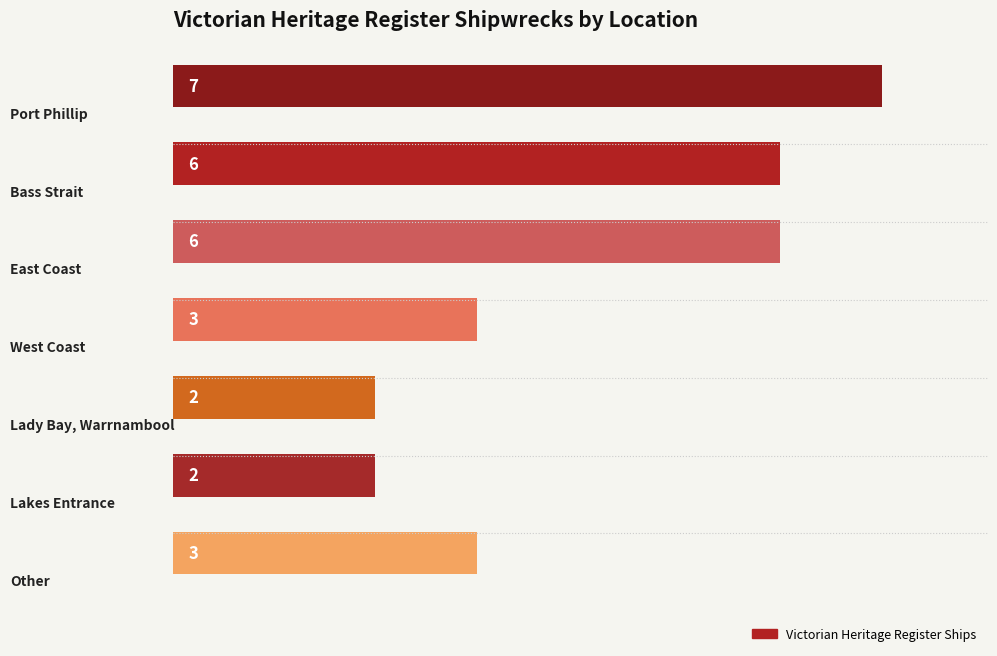

Does the chart contain stacked bars?

No